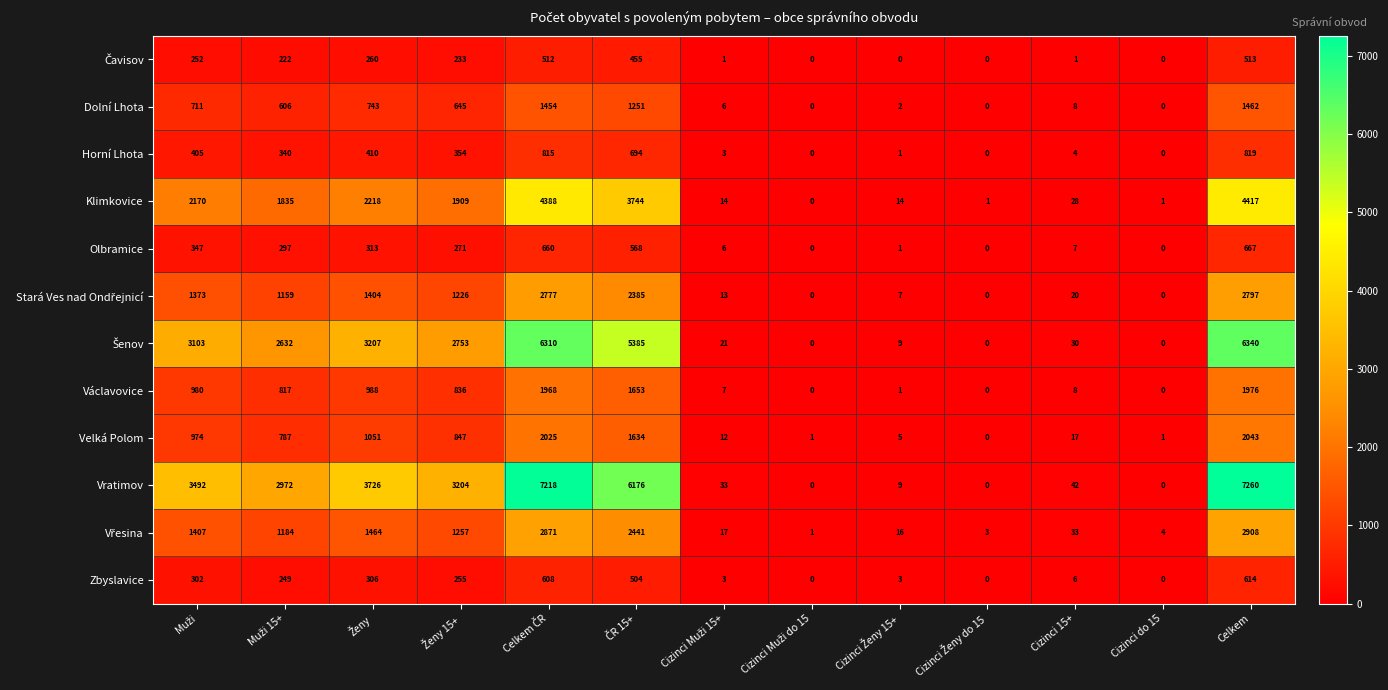

Which series has the largest total across all categories?

Vratimov